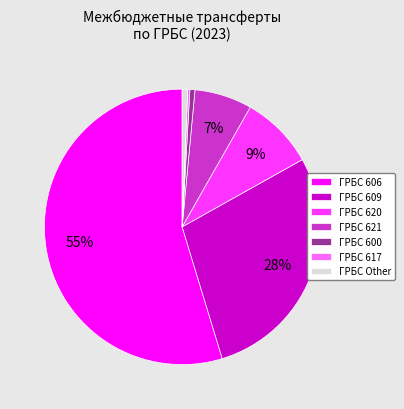

Combined, do ГРБС 606 and ГРБС 620 account for over 50%?

Yes